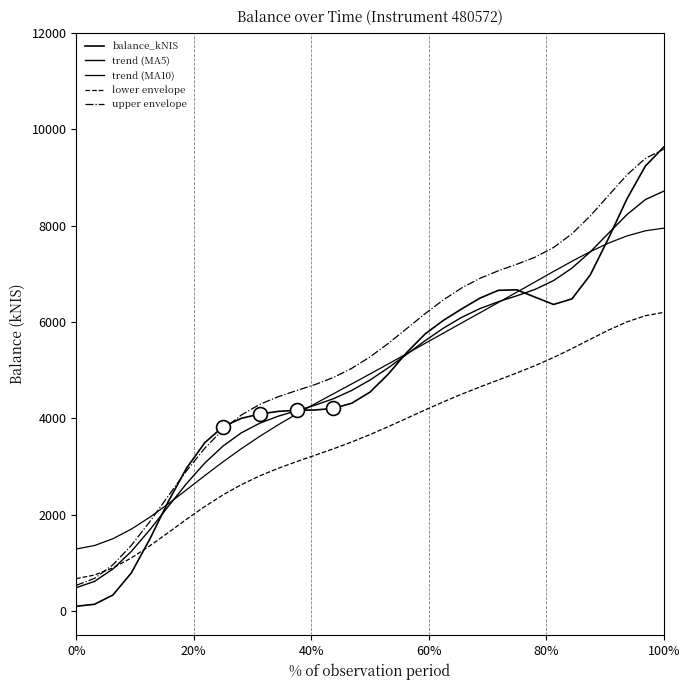

True or false: balance_kNIS has more than 1 points higher than both neighbors.

False